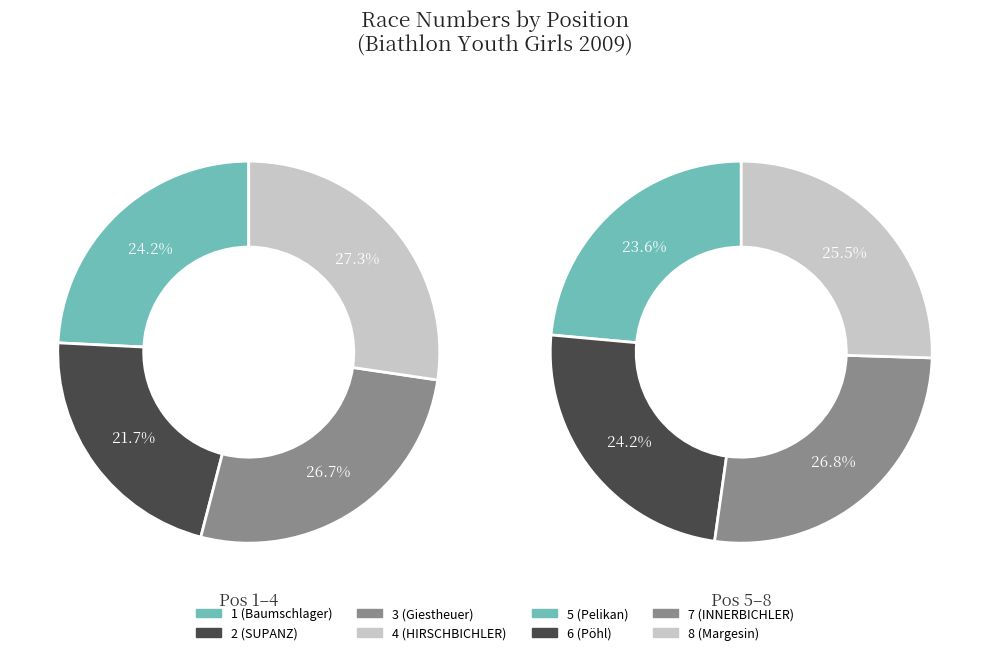

Which category has the smallest portion of the pie?

2 (SUPANZ)